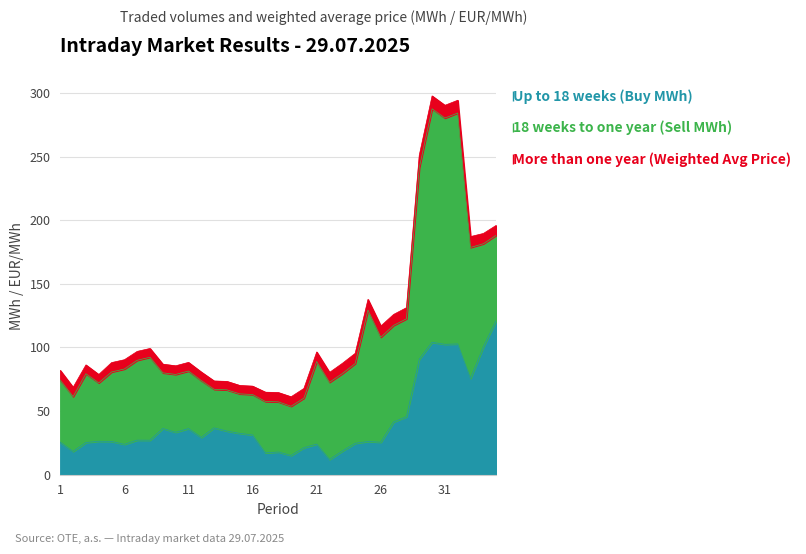

Where does the Up to 18 weeks (Buy MWh) series first go above 27?

7